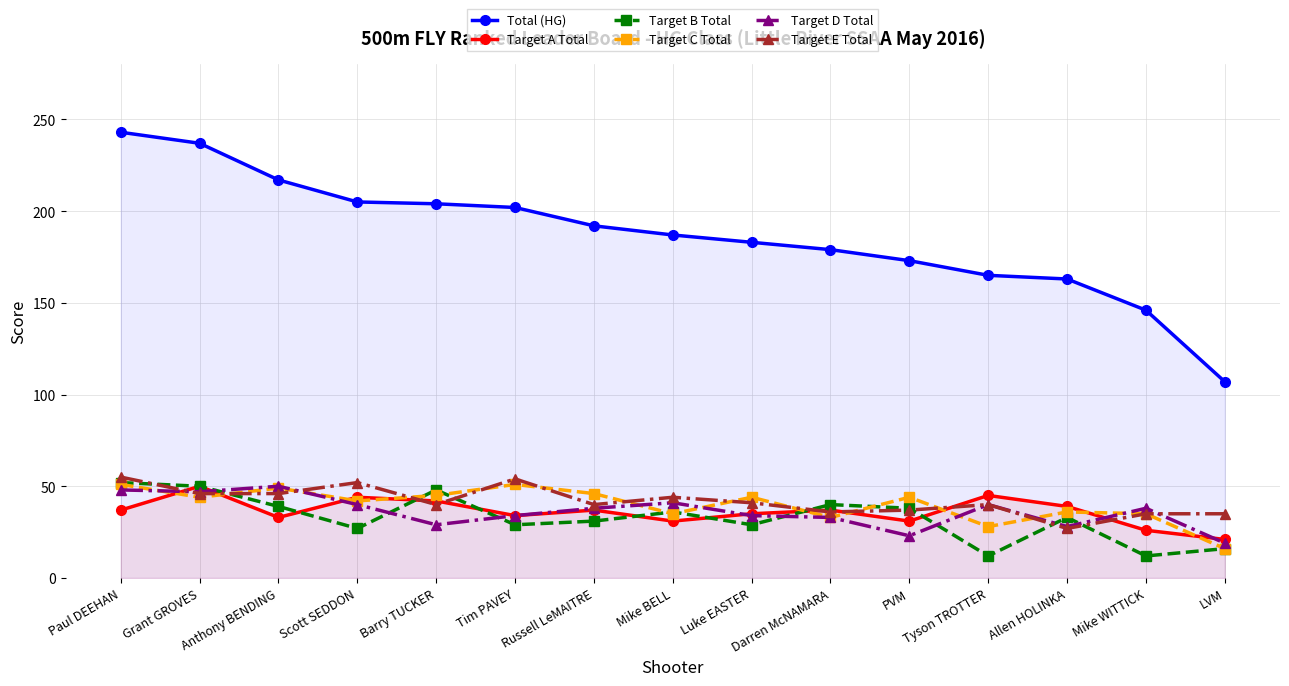

List the series in order of their peak value, highest first.

Total (HG), Target E Total, Target B Total, Target C Total, Target A Total, Target D Total